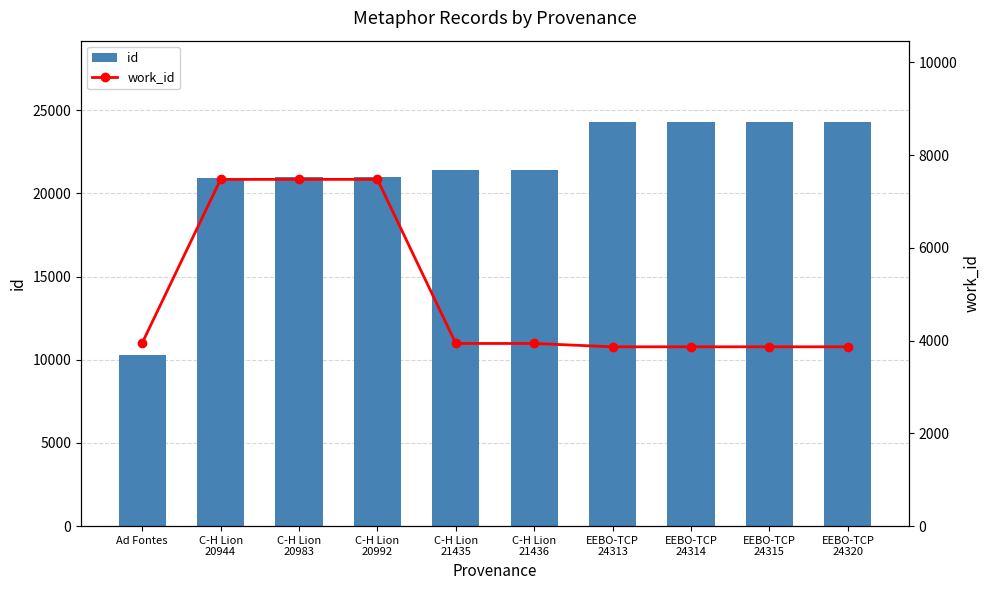

At which category is the sum across all series the highest?

C-H Lion
20992